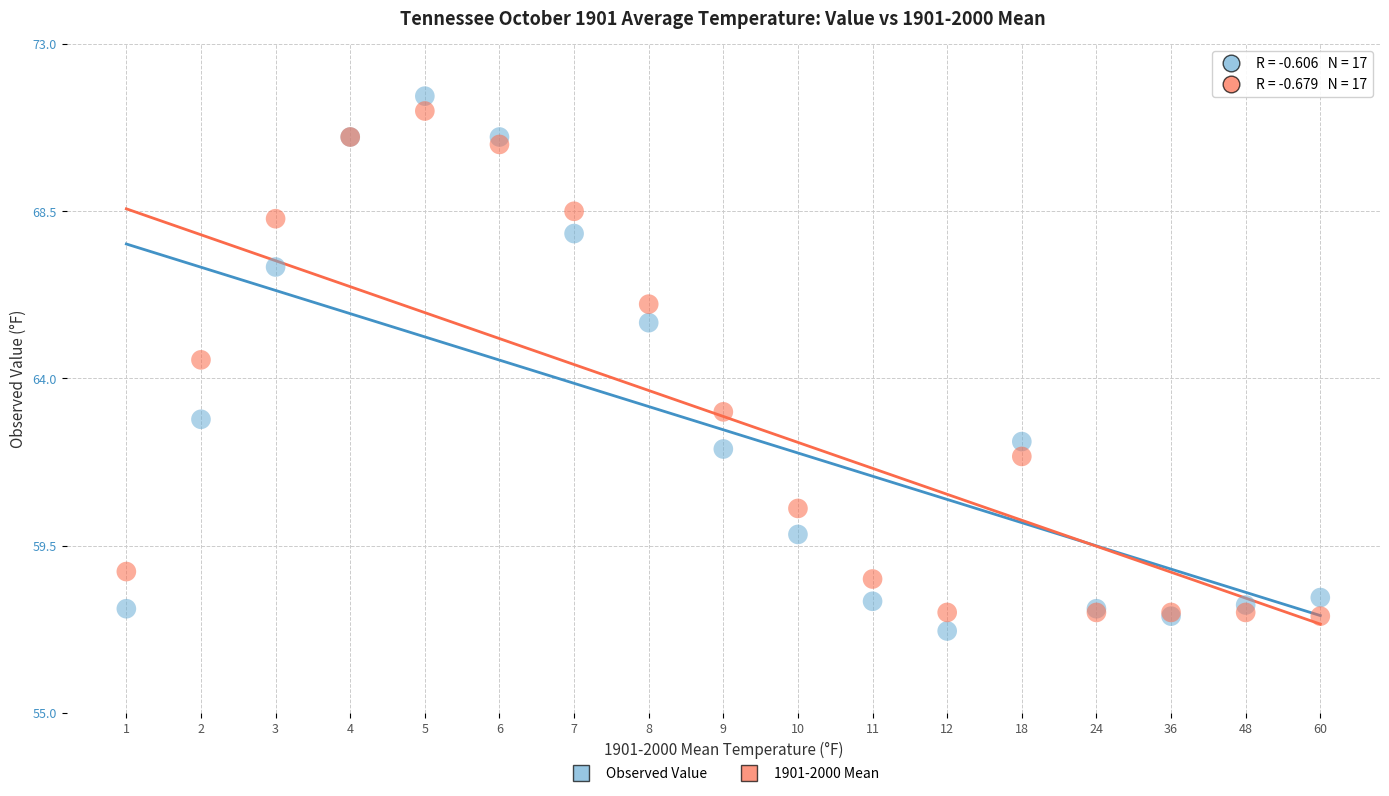

Which series has the largest Y range (max minus min)?

Observed Value